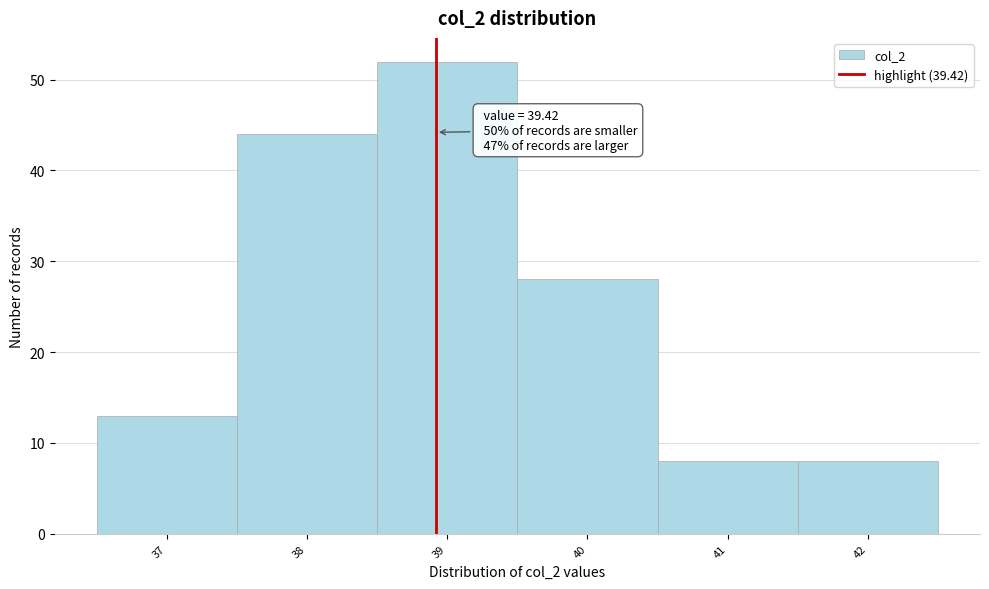

Reading left to right, extract all data points from this chart.

37=13	38=44	39=52	40=28	41=8	42=8